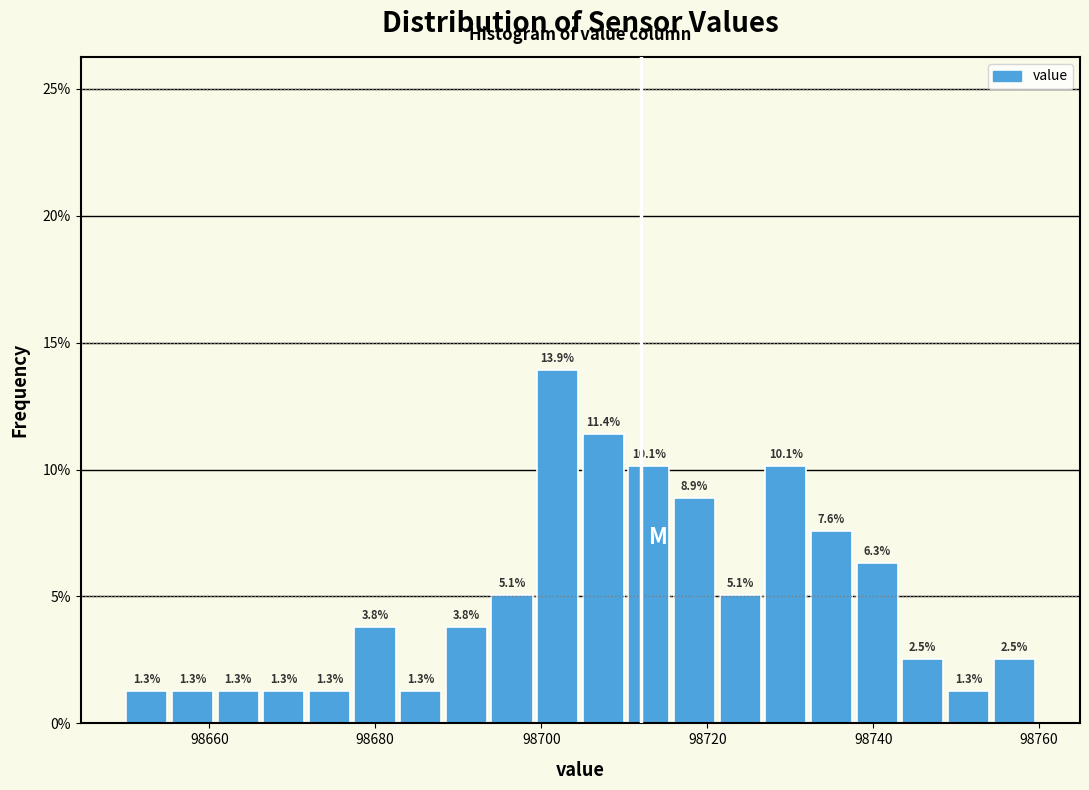

Read against the x-axis, roughly where is the centre of the tallest bar?

98702